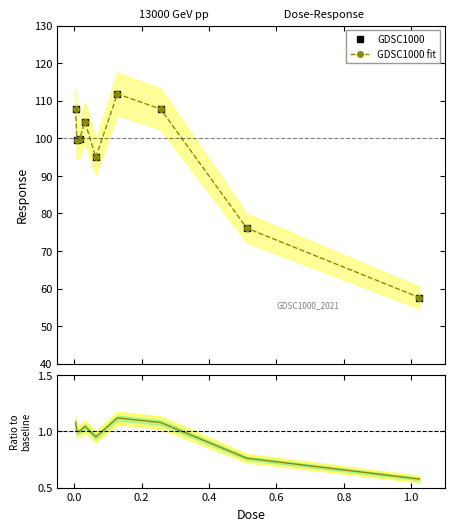

True or false: Ratio to baseline has a value of 1.3 at 0.0.

False